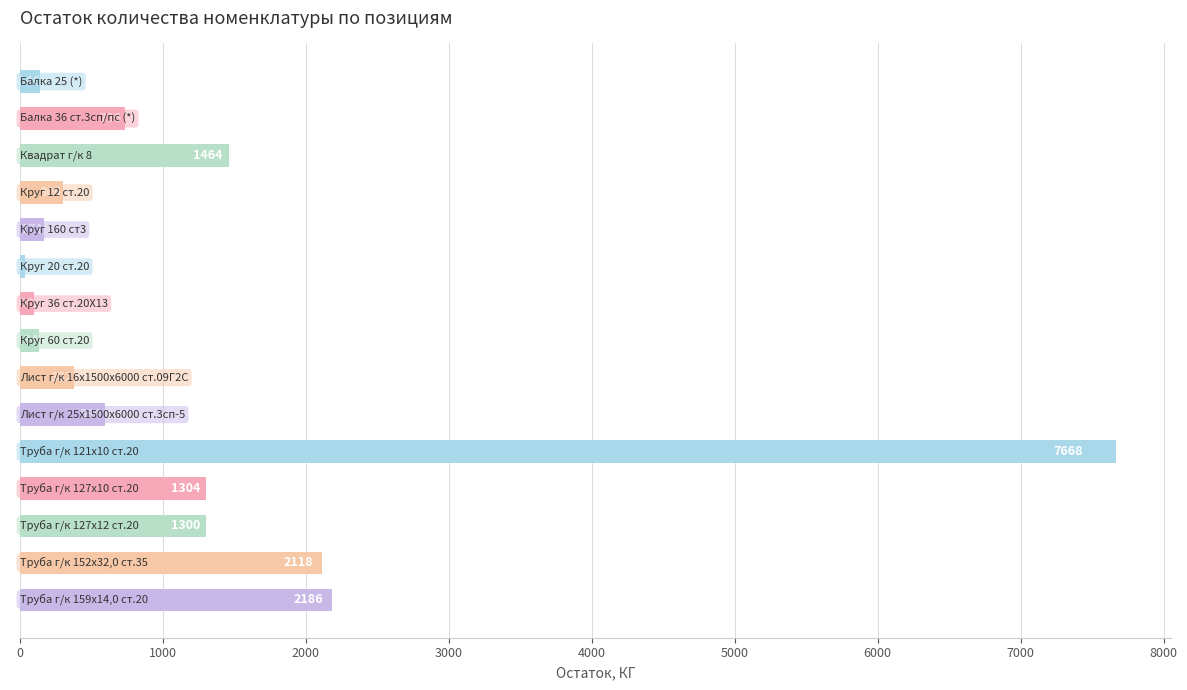

What is the difference between the maximum and minimum values?

7631